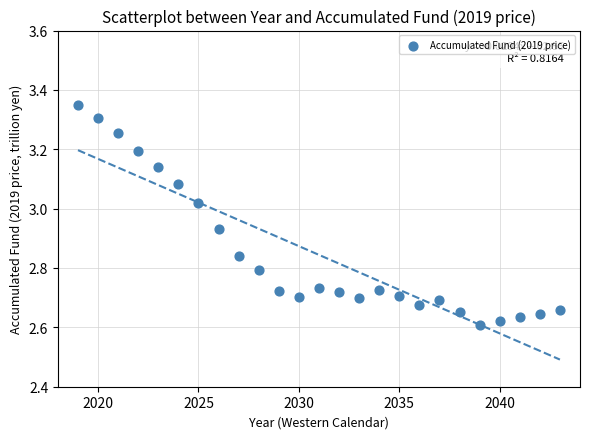

What is the range of X values (max minus min)?

24.0